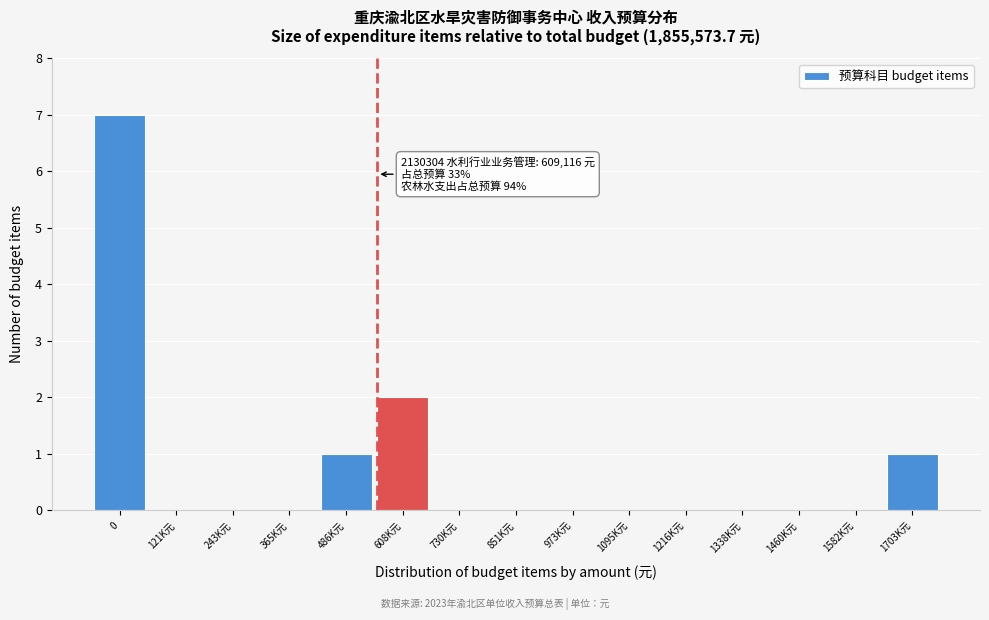

Reading left to right, what are all the values shown in this chart?

0=7	121K元=0	243K元=0	365K元=0	486K元=1	608K元=2	730K元=0	851K元=0	973K元=0	1095K元=0	1216K元=0	1338K元=0	1460K元=0	1582K元=0	1703K元=1